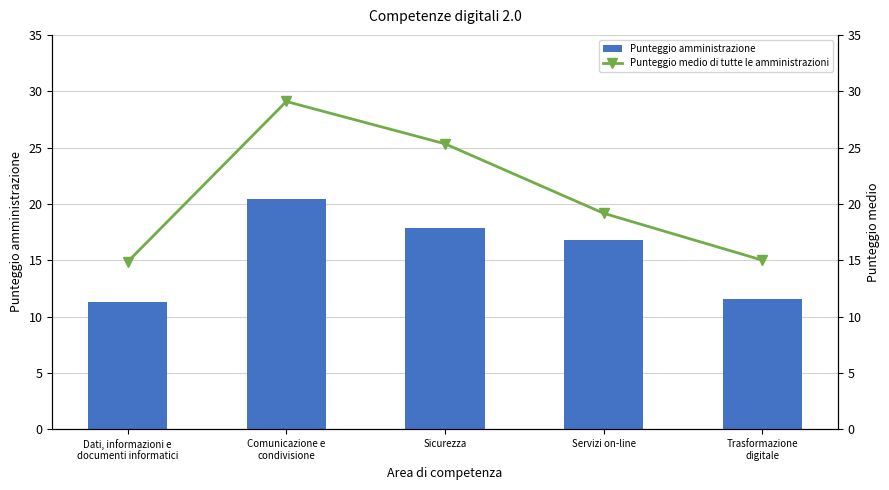

At which category is the sum across all series the highest?

Comunicazione e
condivisione